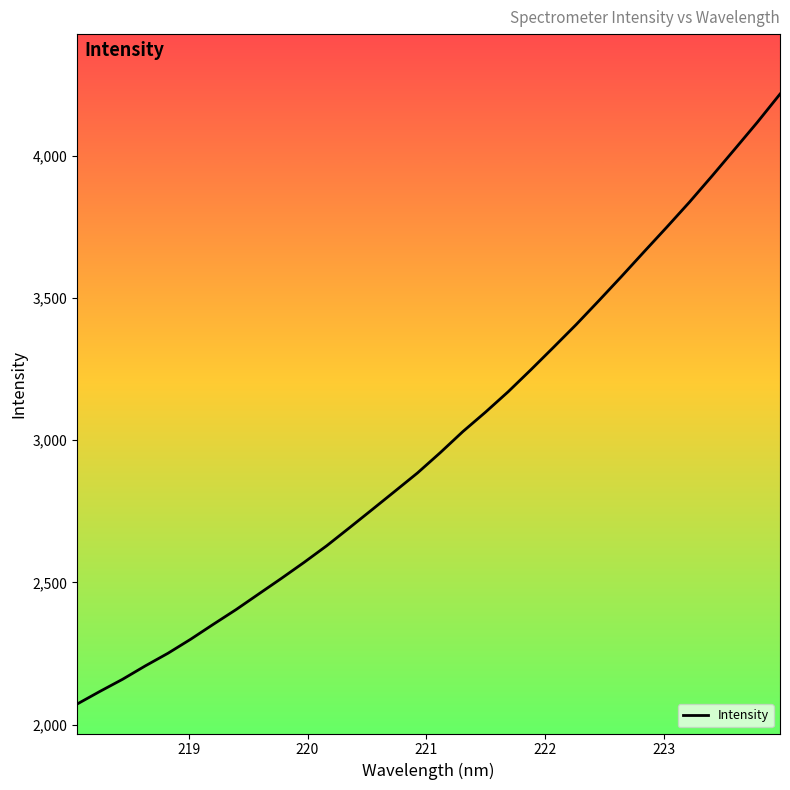

How many series are shown in this chart?

1